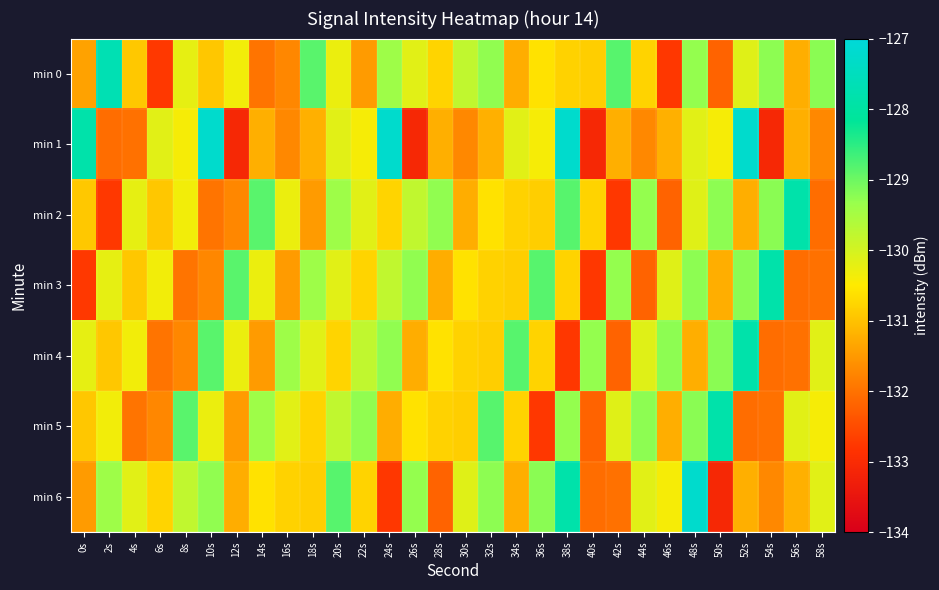

At how many categories does at least one series exceed -131?

30